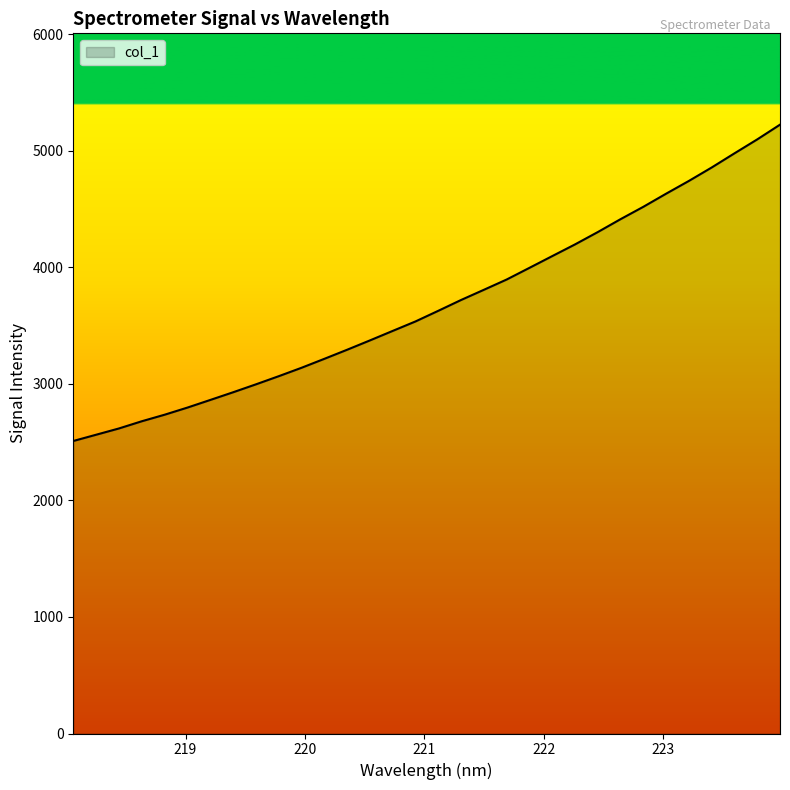

What is the difference between the maximum and minimum values?

2714.5